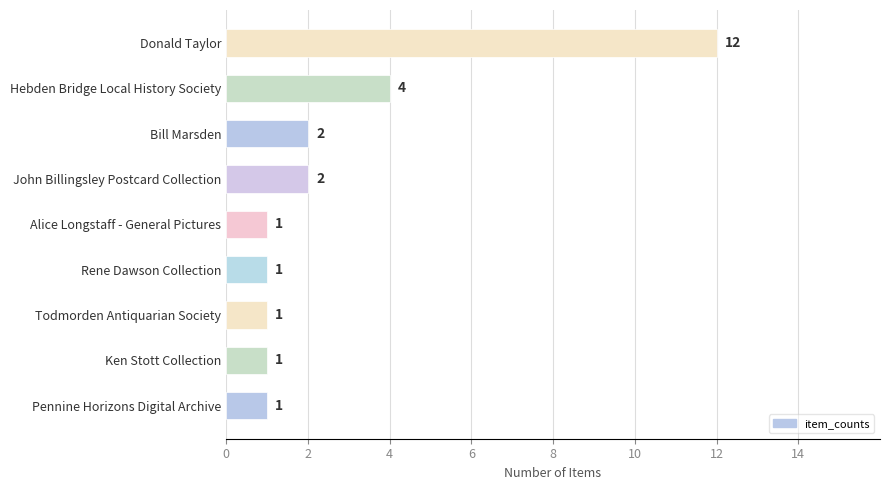

What is the sum of all values?

25